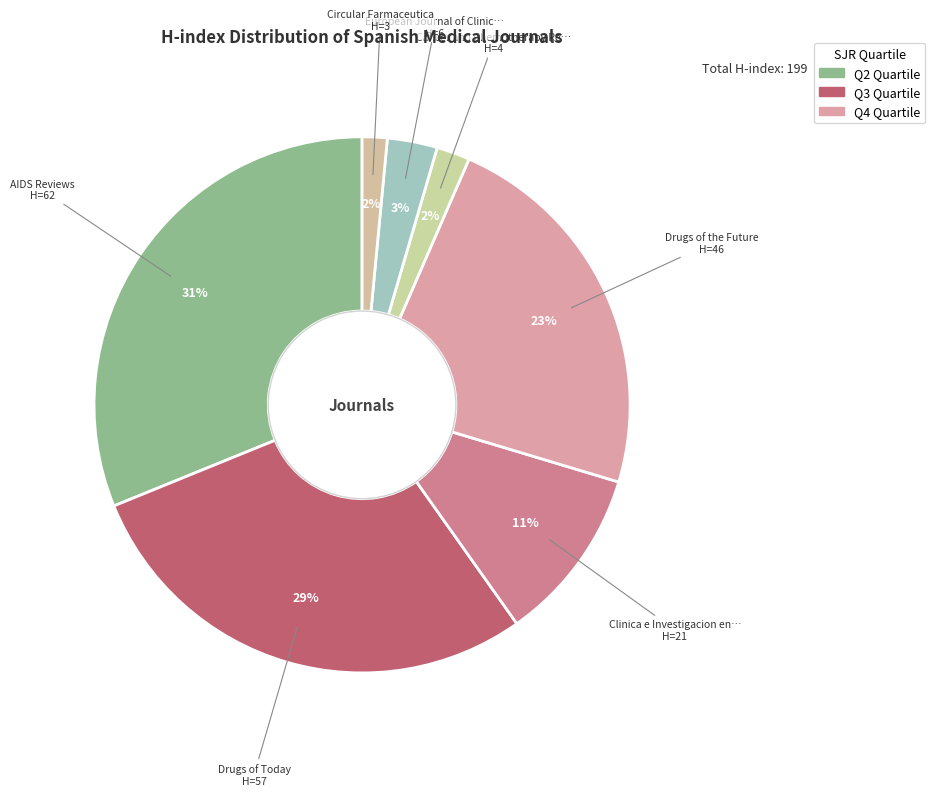

Which category has the biggest portion of the pie?

AIDS Reviews